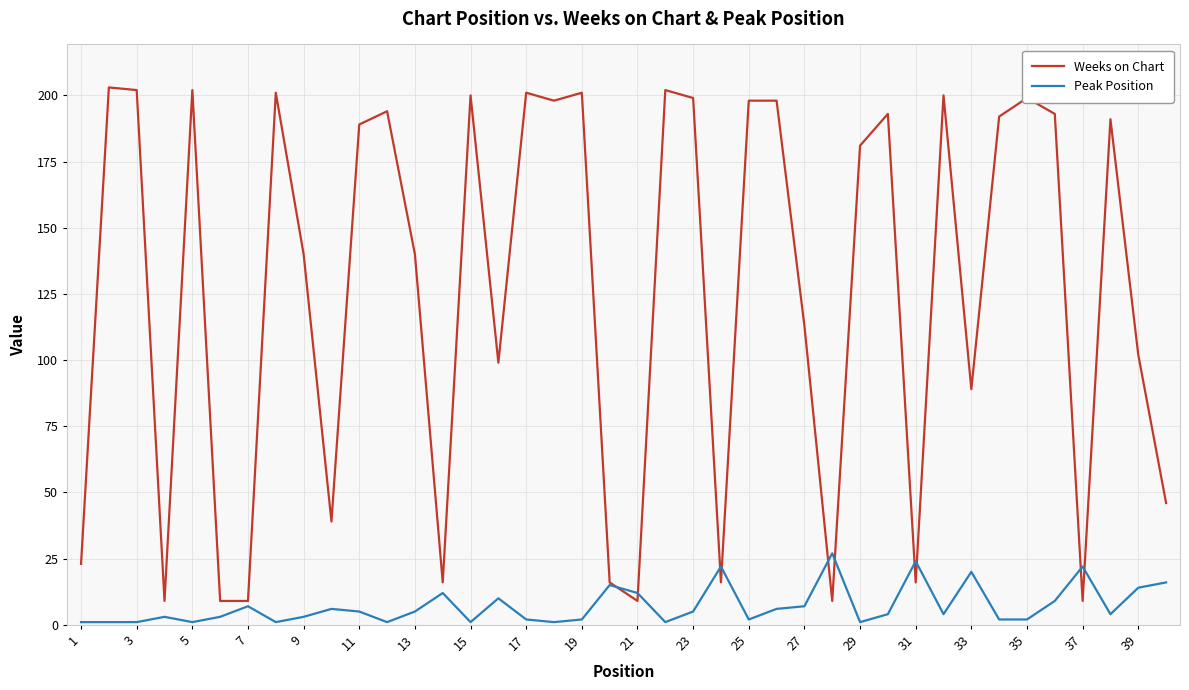

List the series in order of their peak value, lowest first.

Peak Position, Weeks on Chart